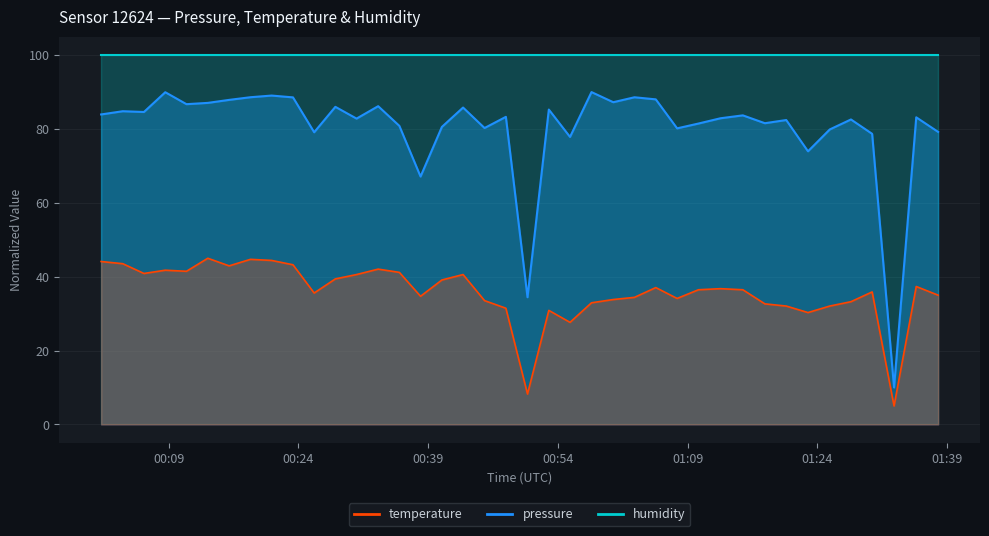

At which label does temperature first exceed 36?

00:09